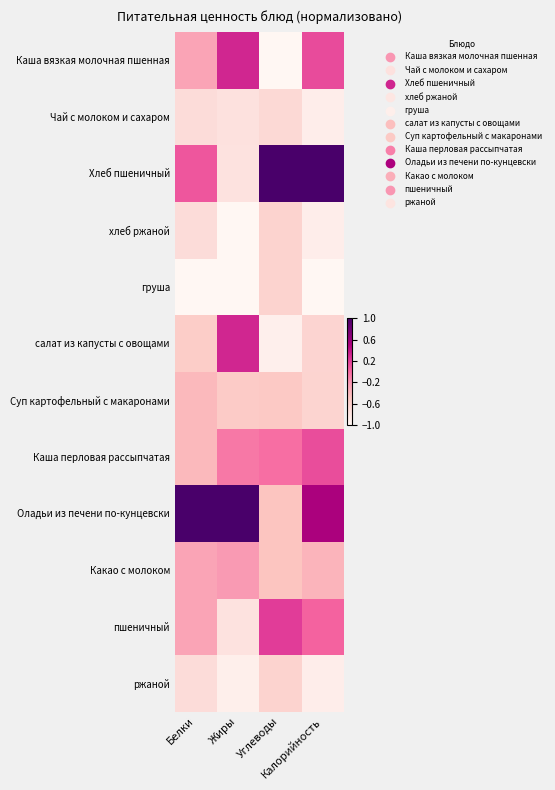

What is the total value across all series at Жиры?

-4.5